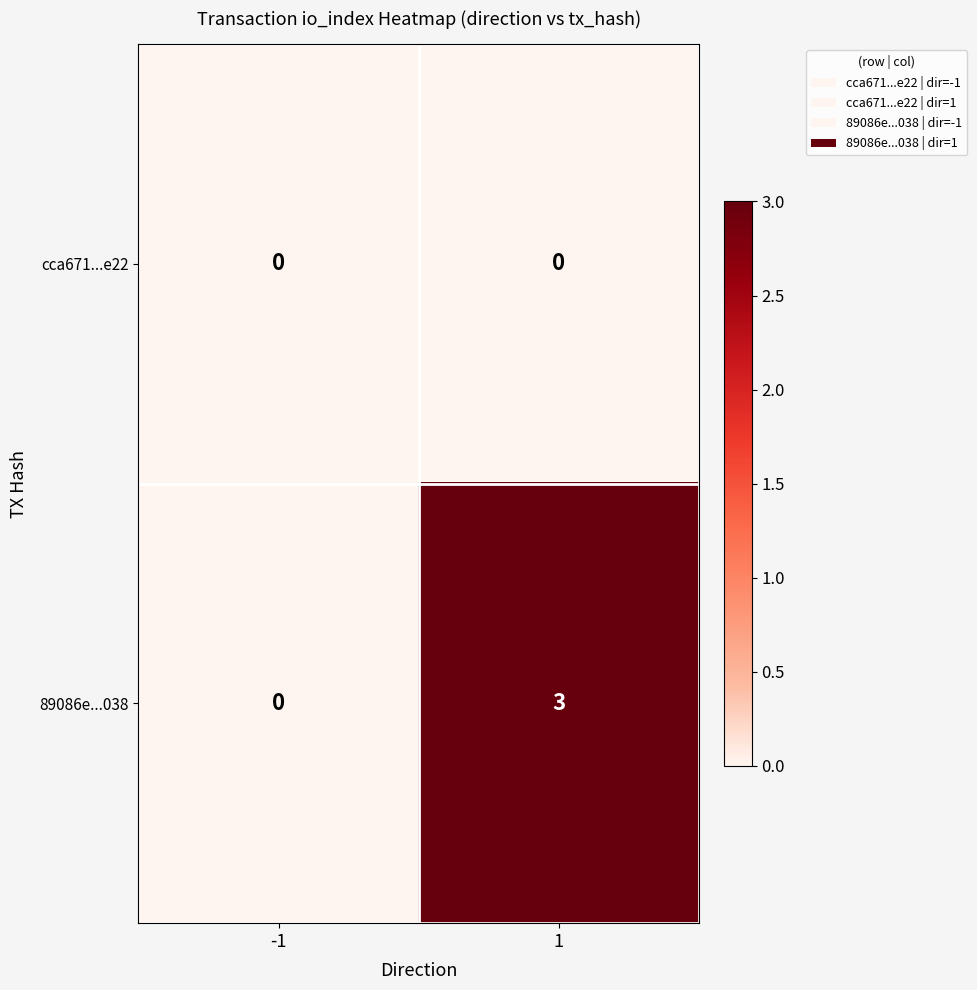

At 1, list the series in order from smallest to largest.

cca671...e22, 89086e...038